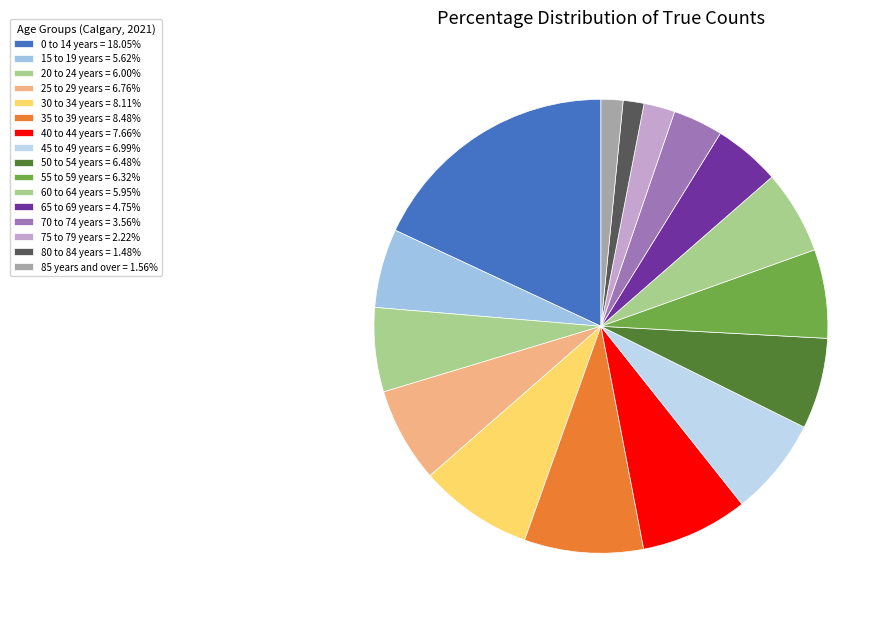

How many slices are in this pie chart?

16